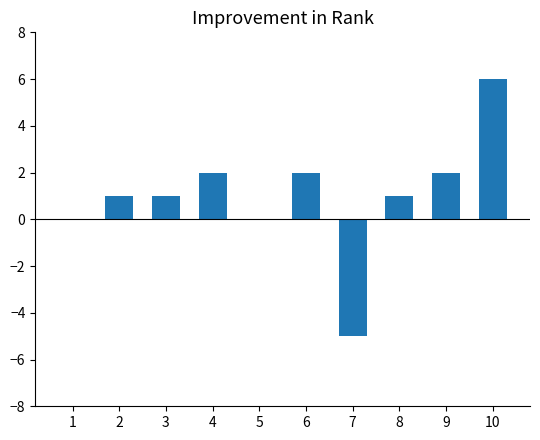

What is the sum of the values at 8 and 7?

-4